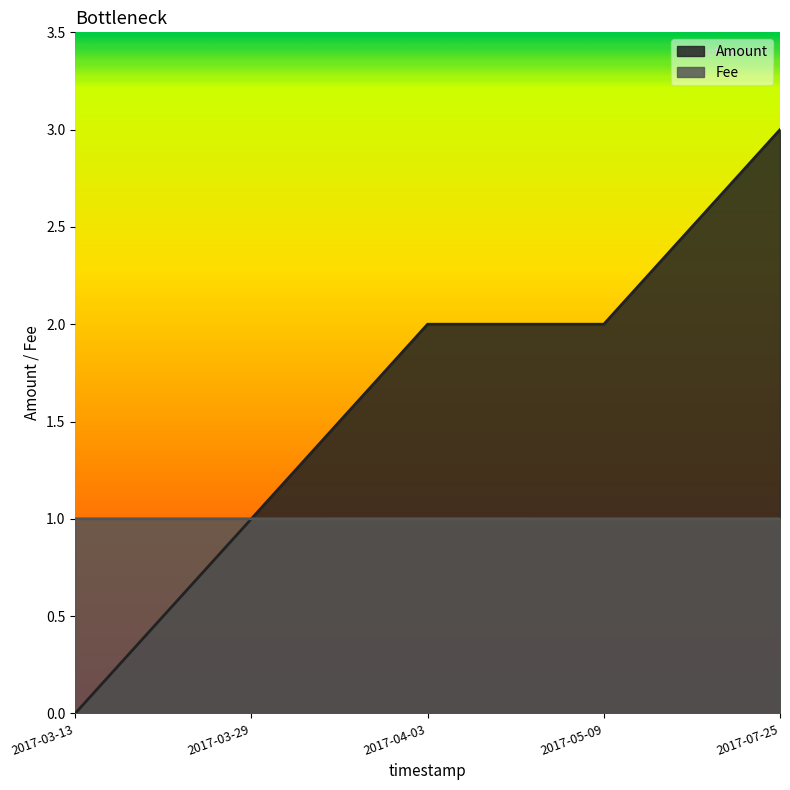

Where is the first local maximum for Fee?

2017-04-03